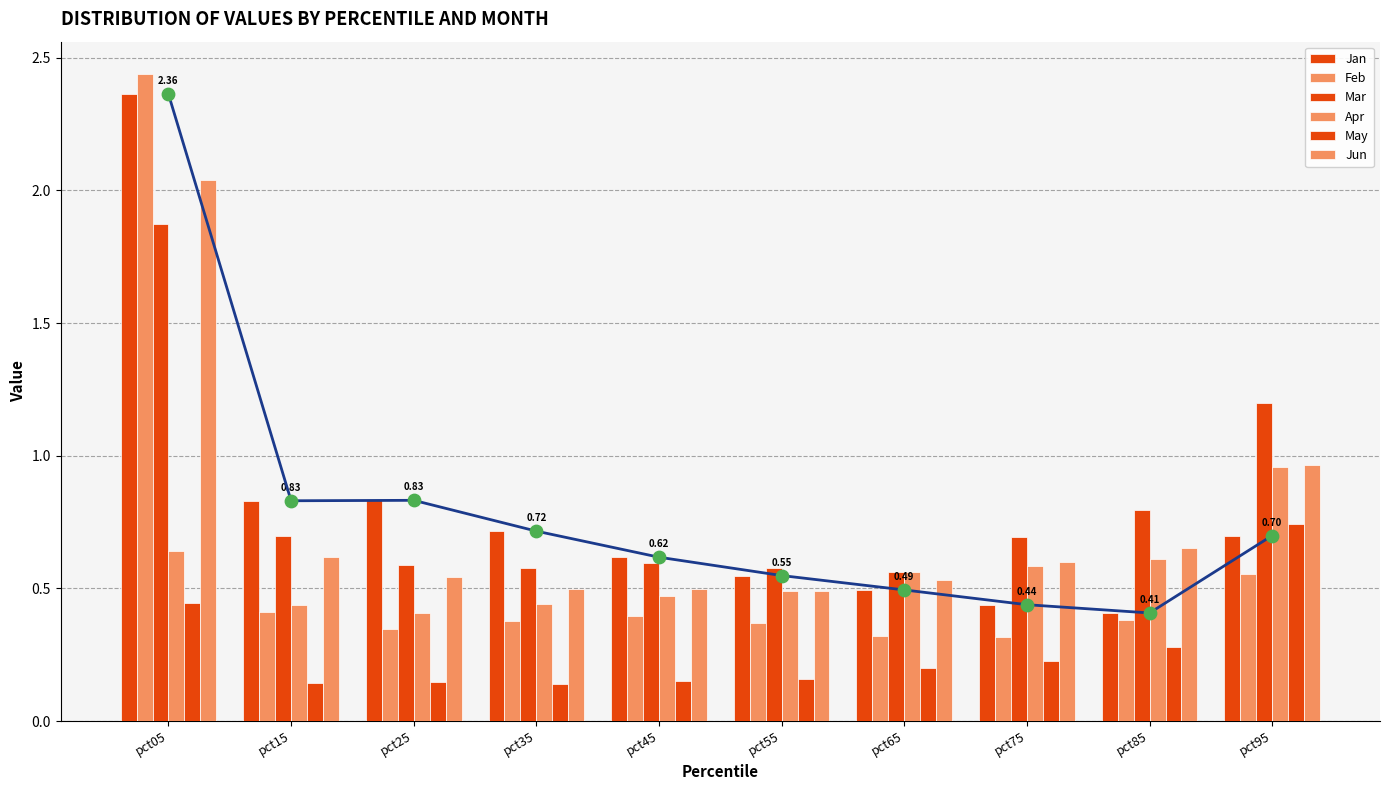

What is the total value across all series at pct55?

2.6